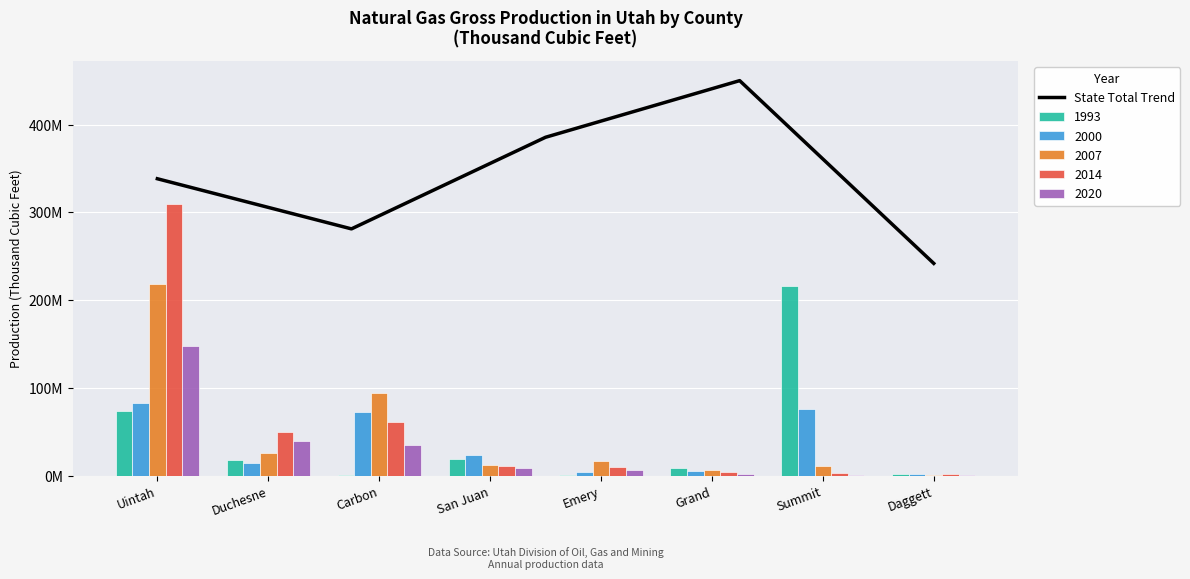

Reading right to left, list all the values displayed in this chart.

241.8	450.0	385.5	281.2	338.3